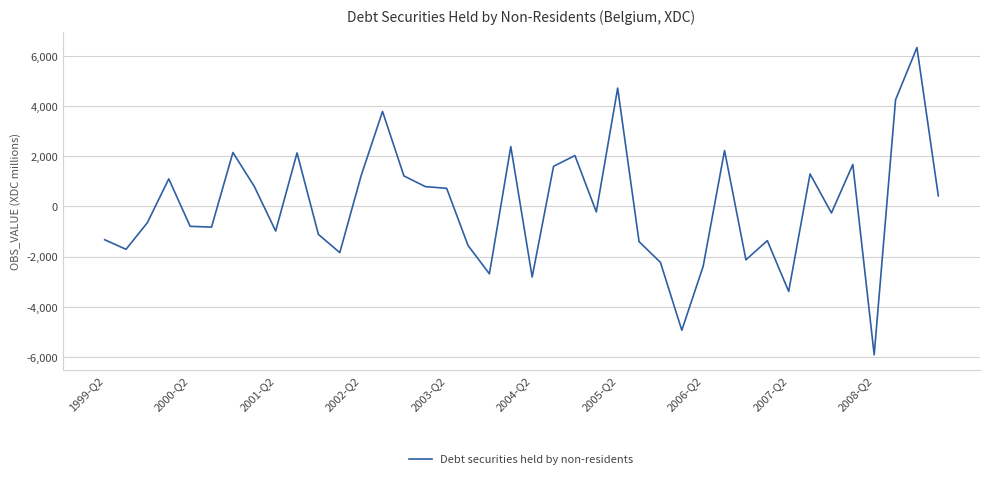

What is the greatest value displayed?

6331.2